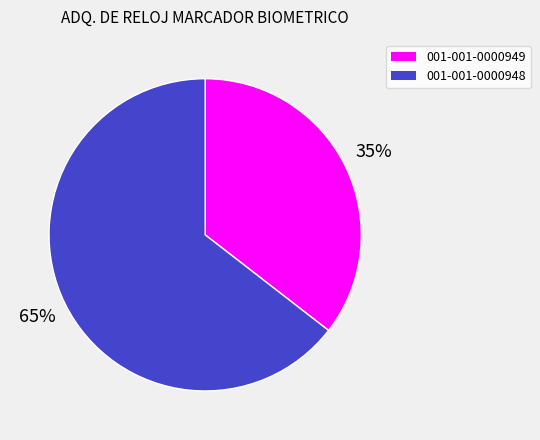

True or false: 001-001-0000949 accounts for 35% of the total.

True